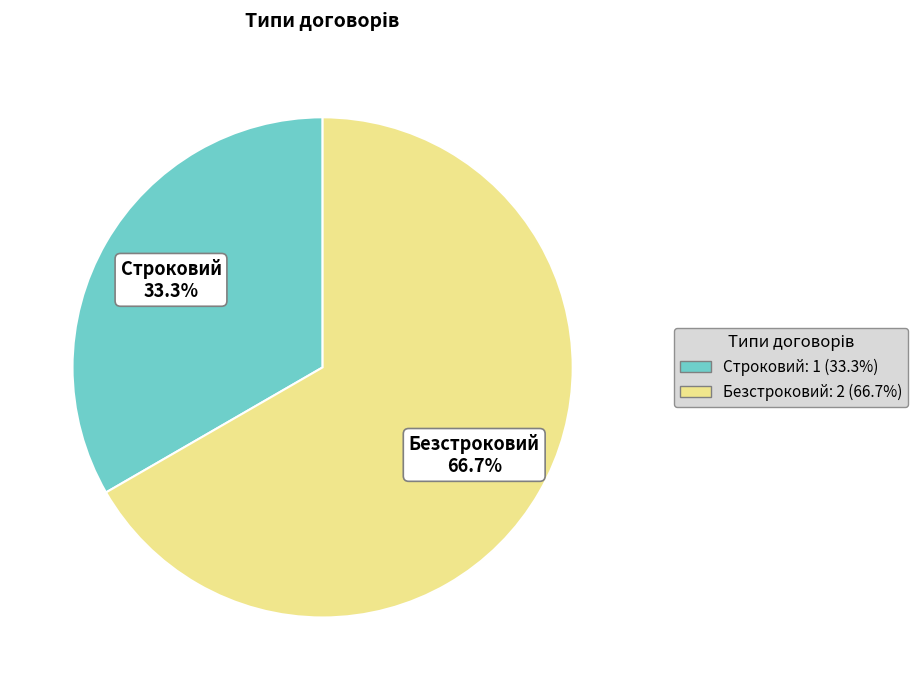

The Безстроковий slice represents 54% of the pie. True or false?

False